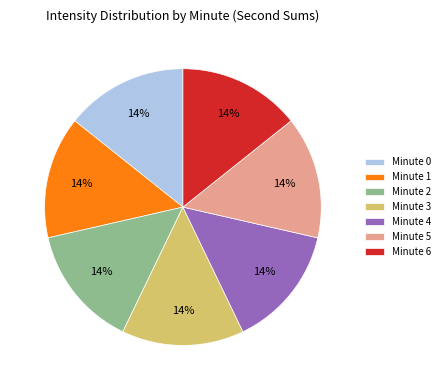

To the nearest percent, what is the average slice percentage?

14%